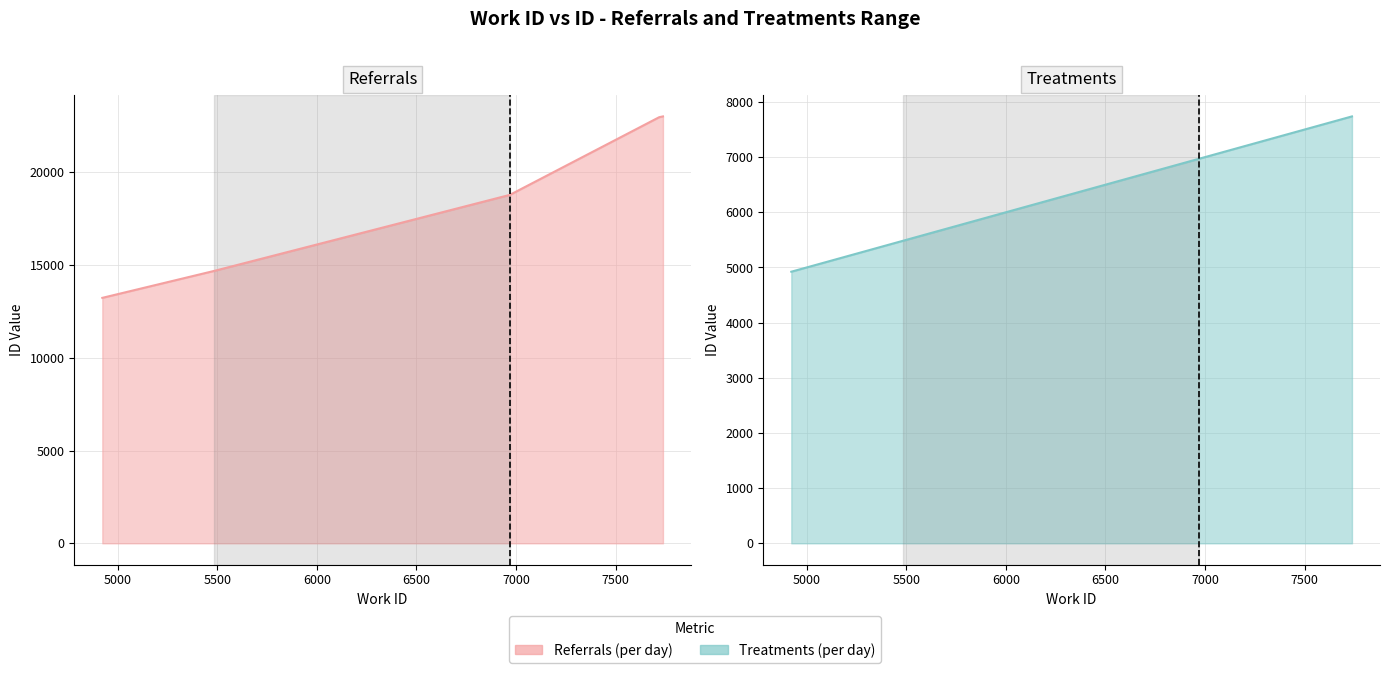

True or false: Treatments (per day) has a value of 1355 at 4923.

False